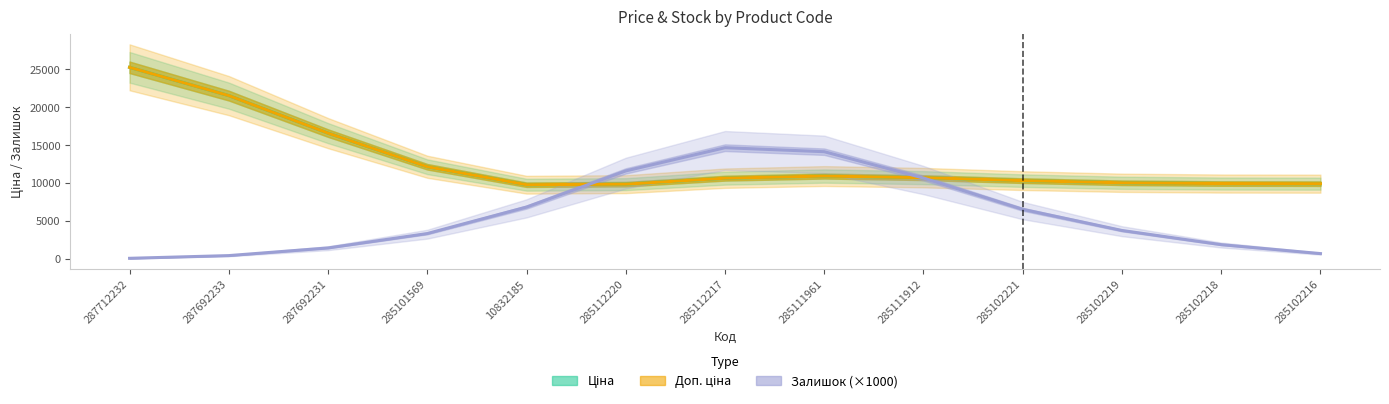

What is the average value of the Доп. ціна series?

12883.7